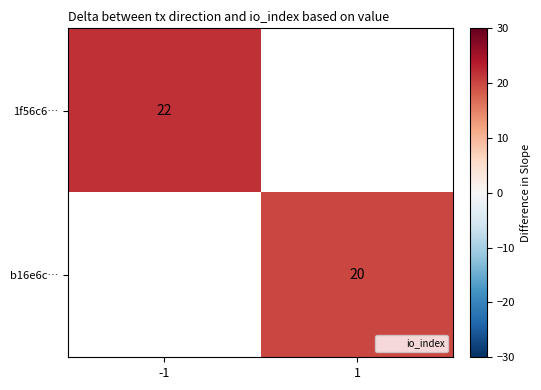

Is it true that 1f56c6… equals 32 at -1?

False